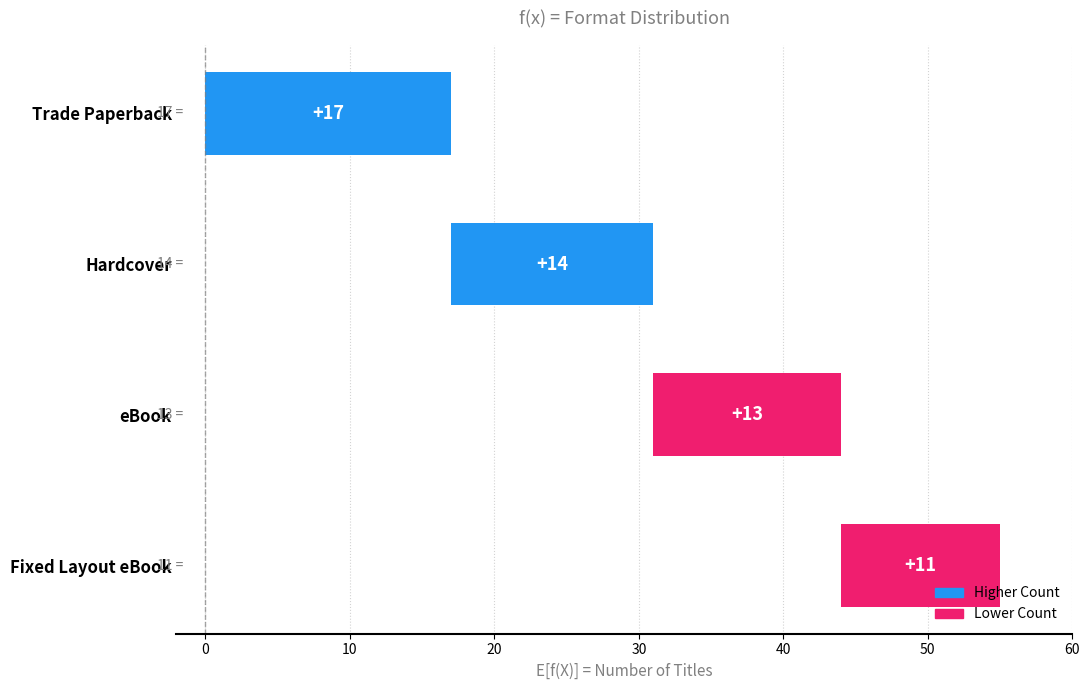

What is the sum of all values?

55